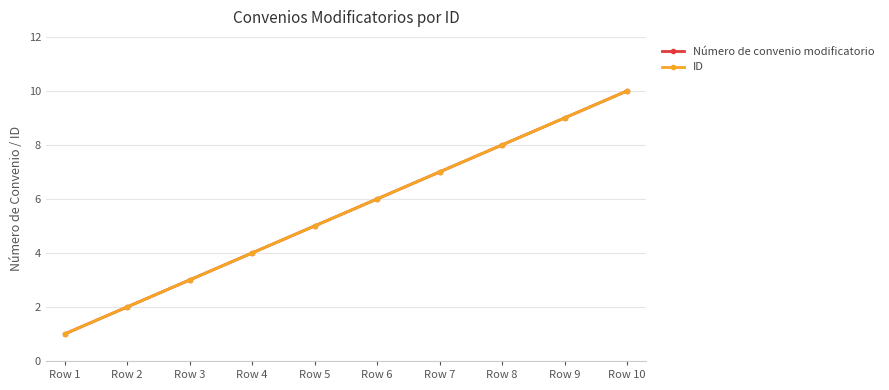

Which series has the widest spread of values?

Número de convenio modificatorio